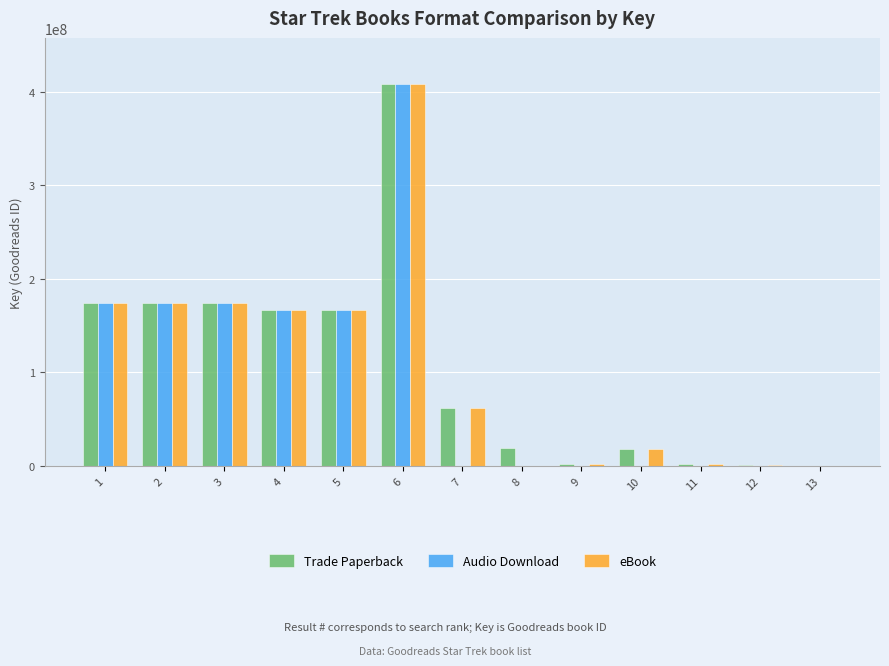

At which category is the sum across all series the highest?

6